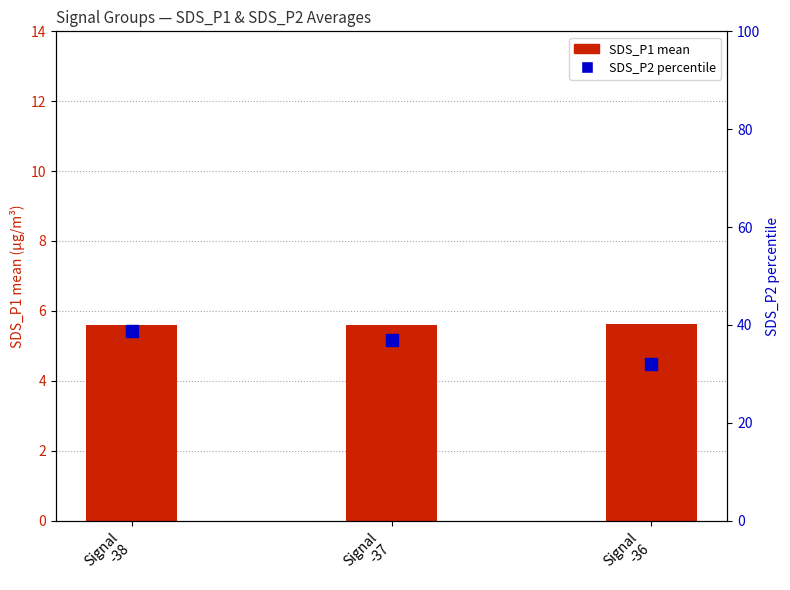

Are the bars horizontal?

No